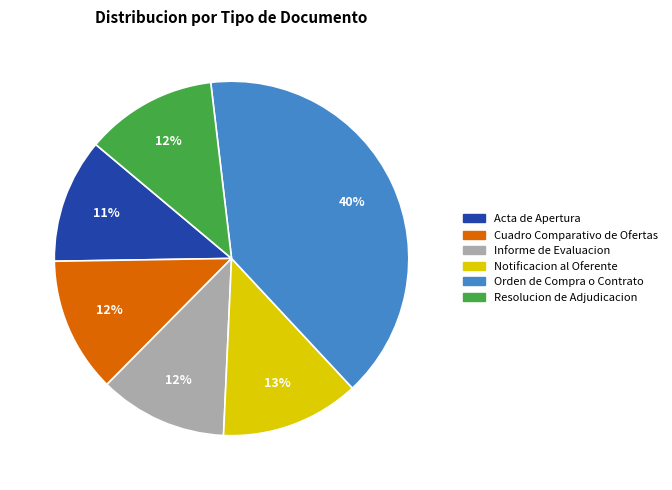

Does Acta de Apertura account for over 50% of the chart?

No